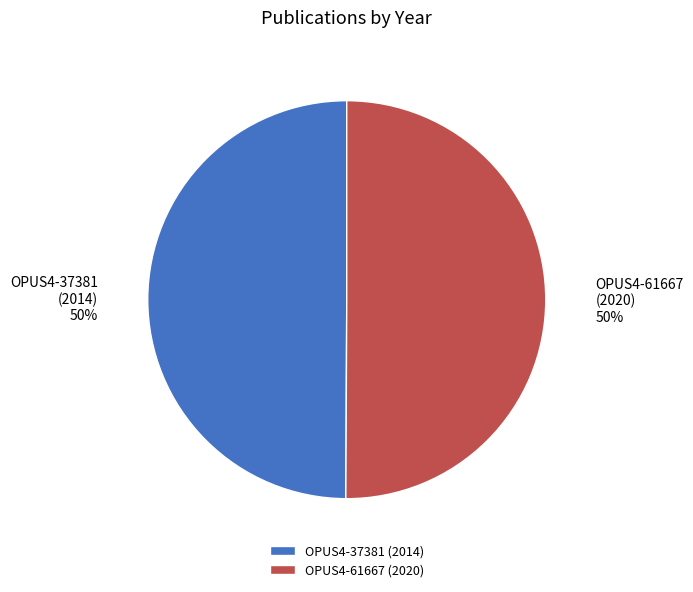

To the nearest percent, what is the combined percentage of OPUS4-37381 and OPUS4-61667?

100%